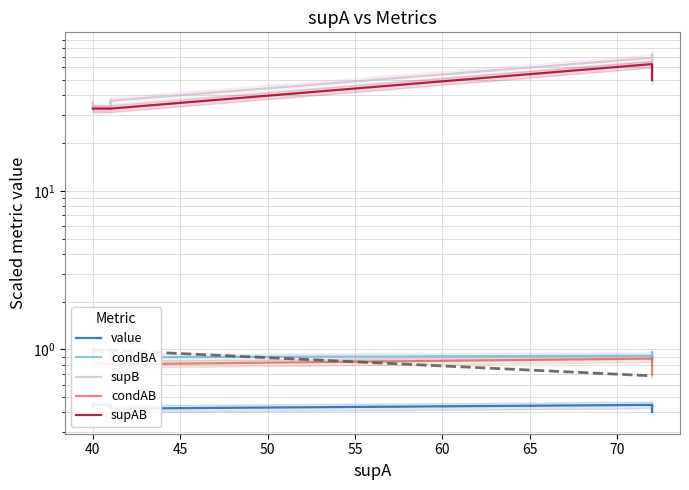

What is the minimum value for condAB?

0.7